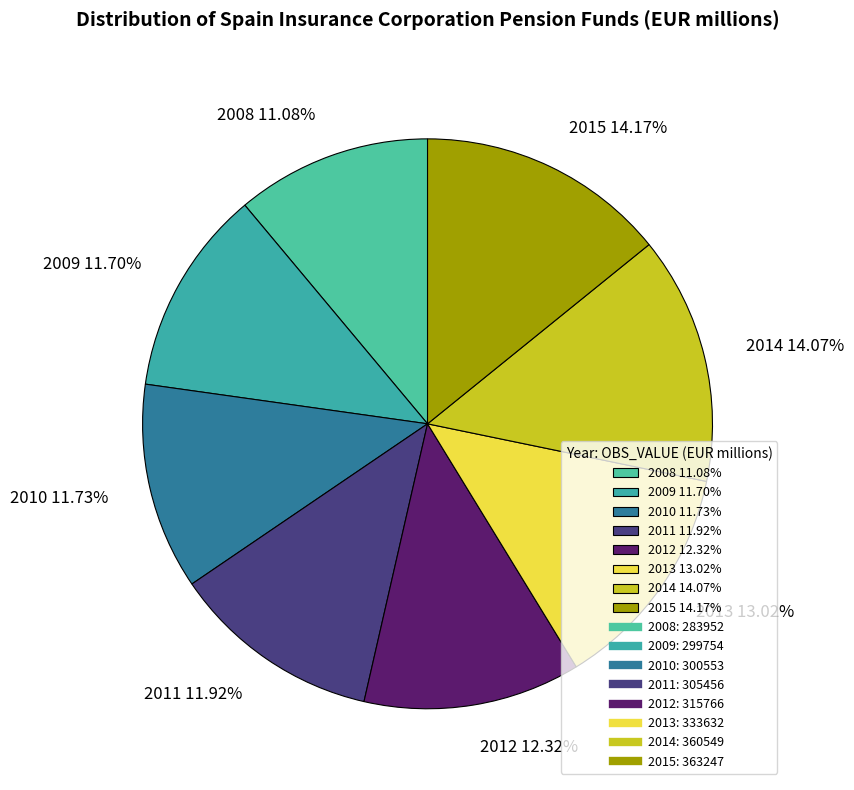

Does any single category account for the majority?

No